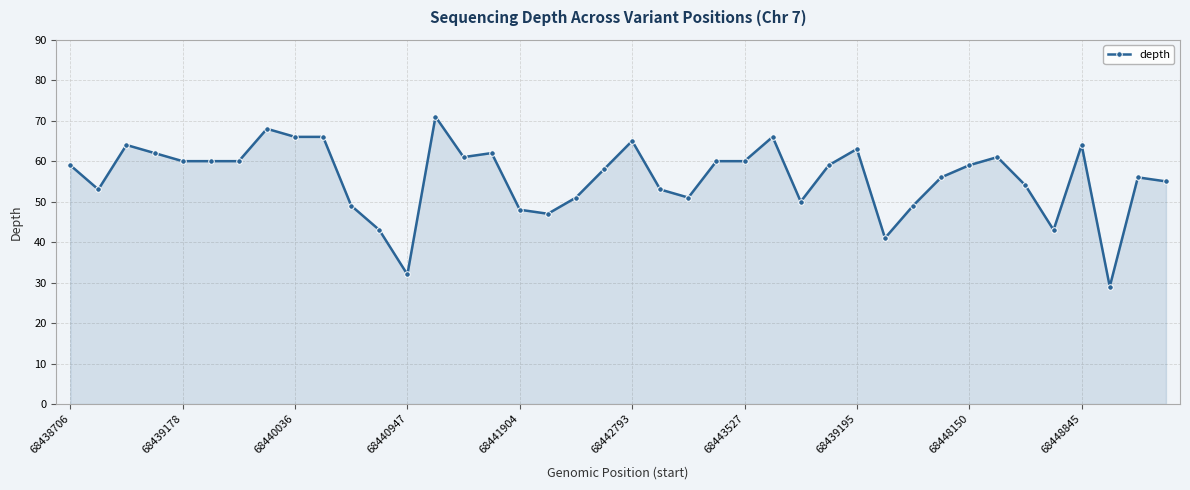

What is the sum of all values?

2234